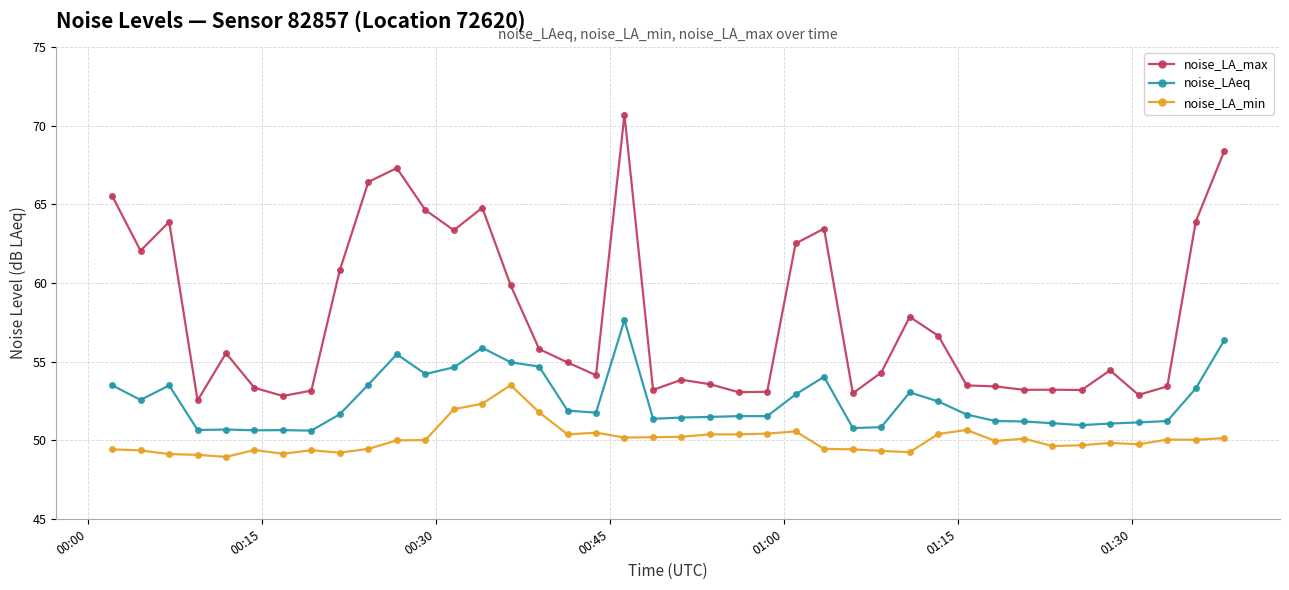

Which series has the widest spread of values?

noise_LA_max